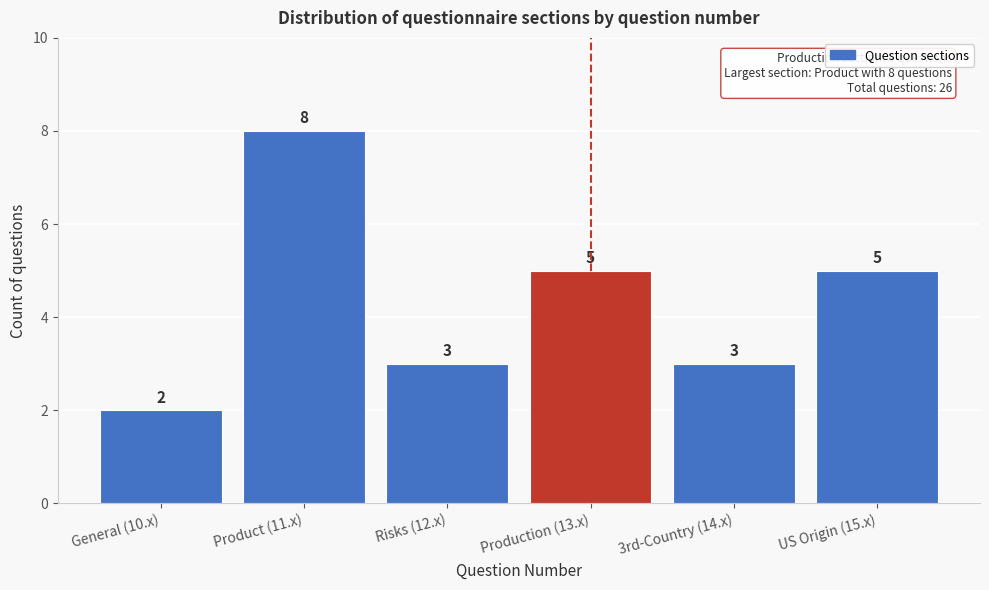

Reading right to left, what are all the values shown in this chart?

5	3	5	3	8	2